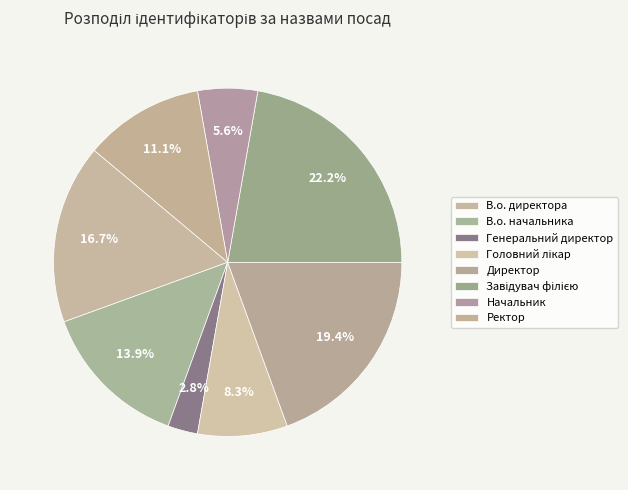

Which category has the smallest portion of the pie?

Генеральний директор